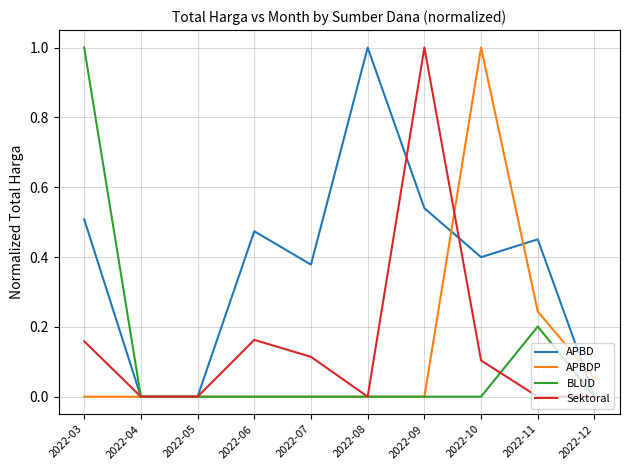

How many distinct data groups are displayed?

4